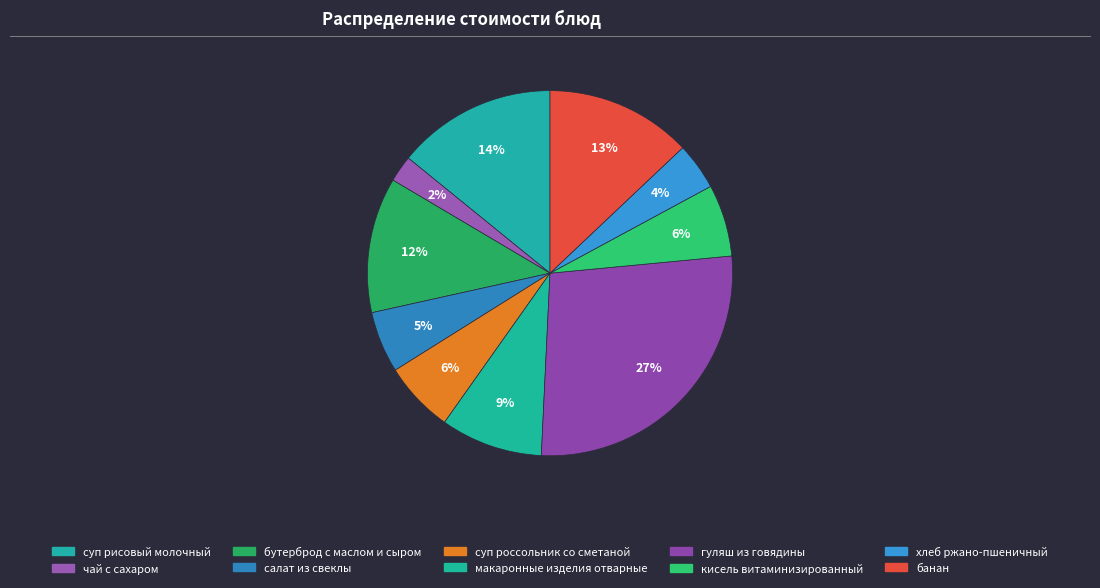

What is the smallest slice in the pie chart?

чай с сахаром